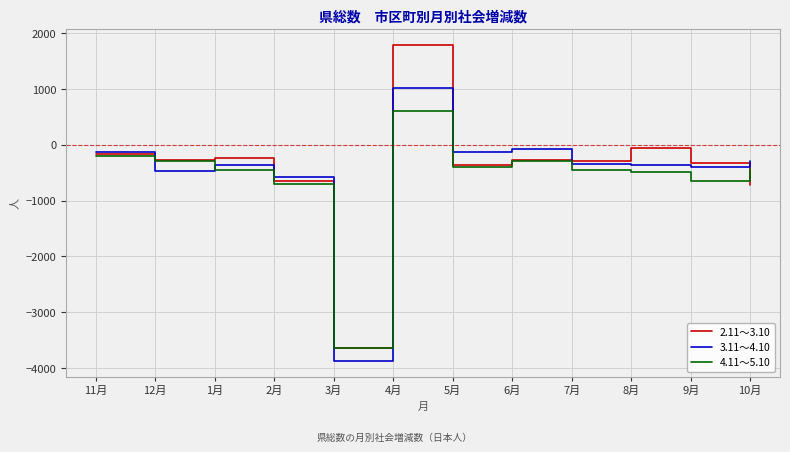

True or false: 3.11～4.10 has more than 1 points higher than both neighbors.

True